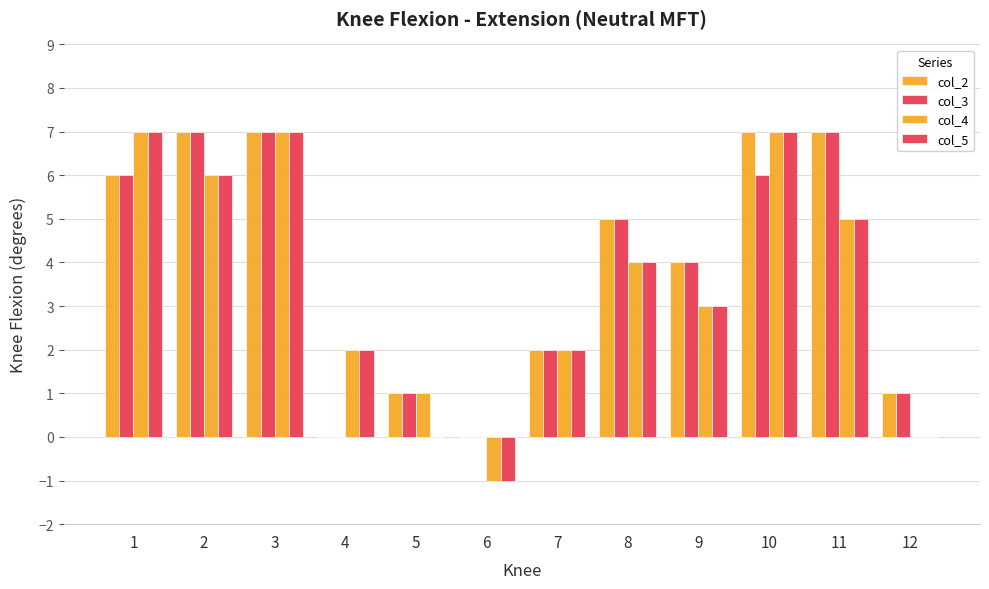

At how many categories does at least one series exceed 6?

5